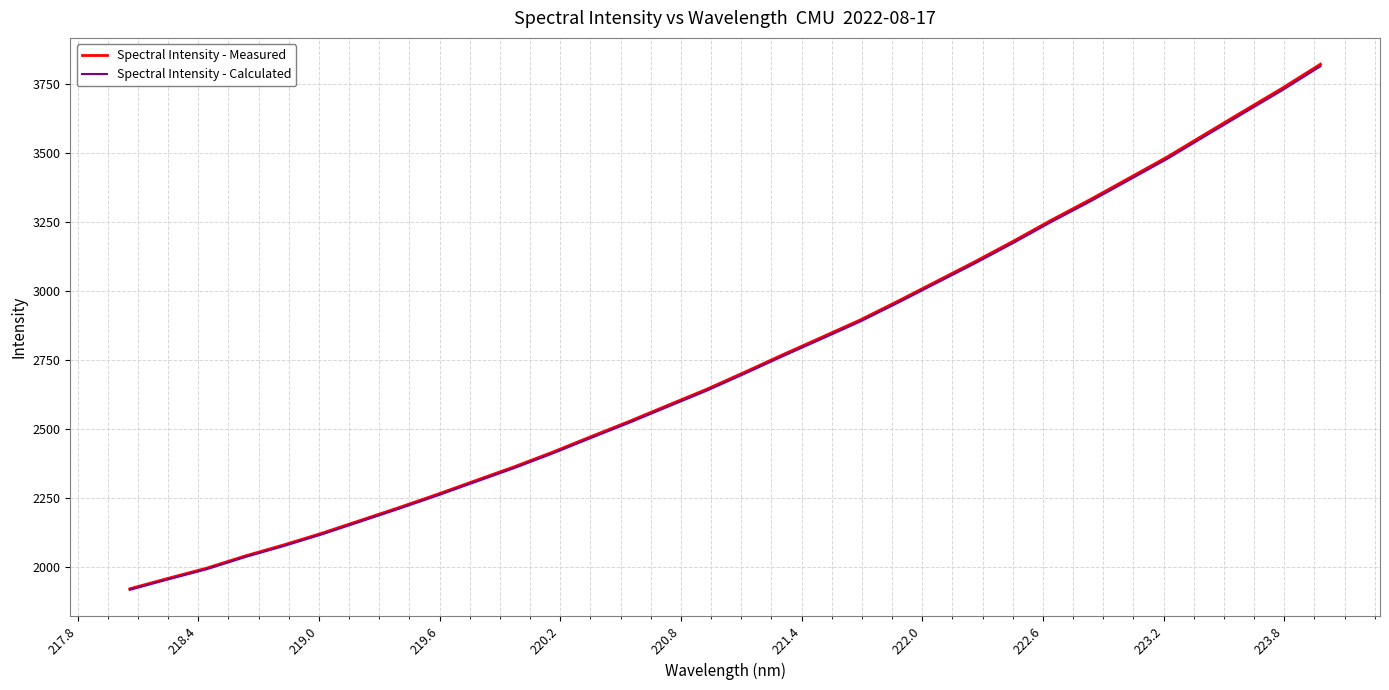

What is the highest value of the Spectral Intensity - Calculated series?

3815.7